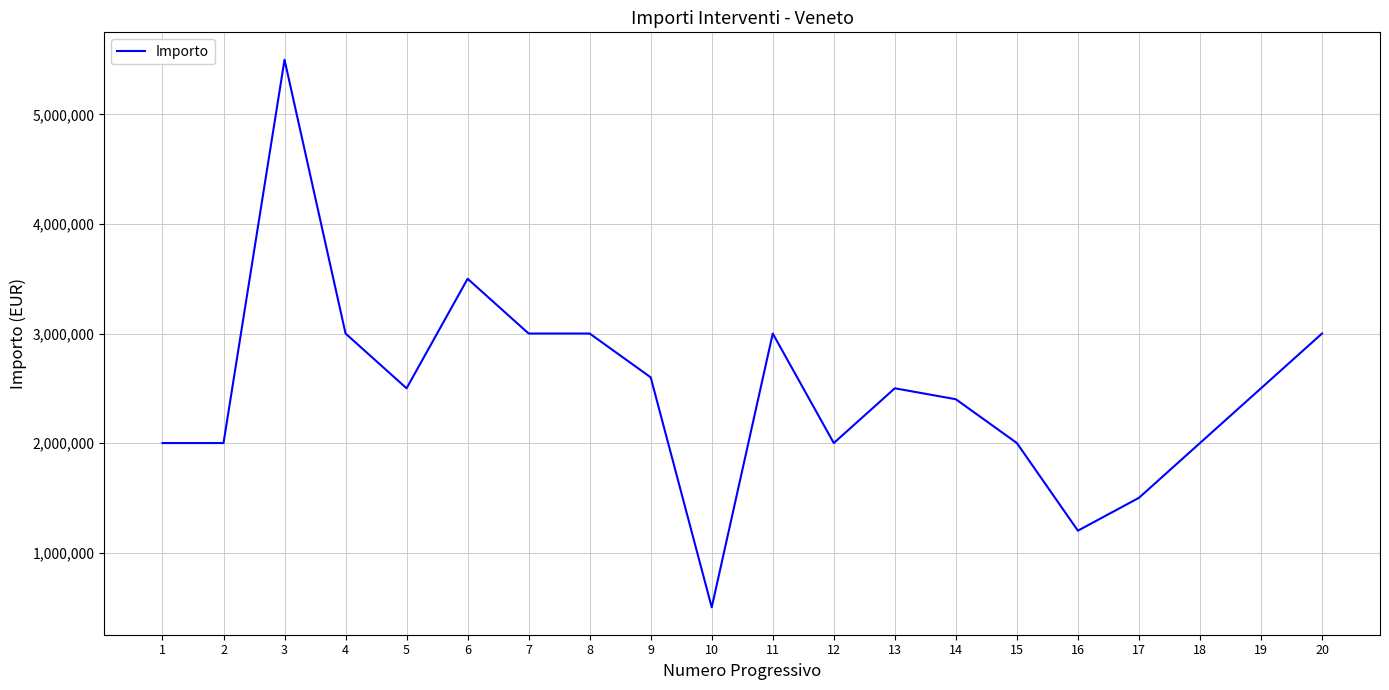

What is the smallest value displayed?

500000